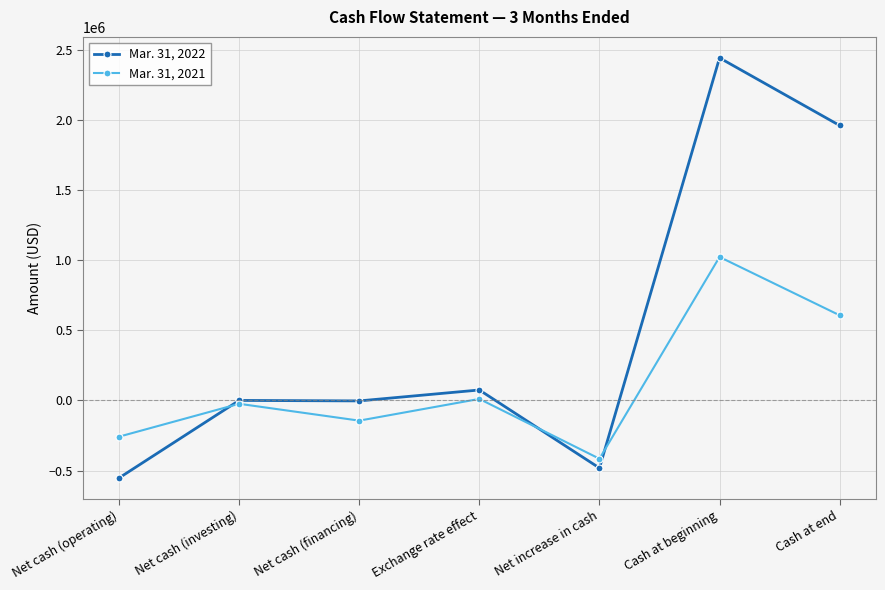

How many series are shown in this chart?

2